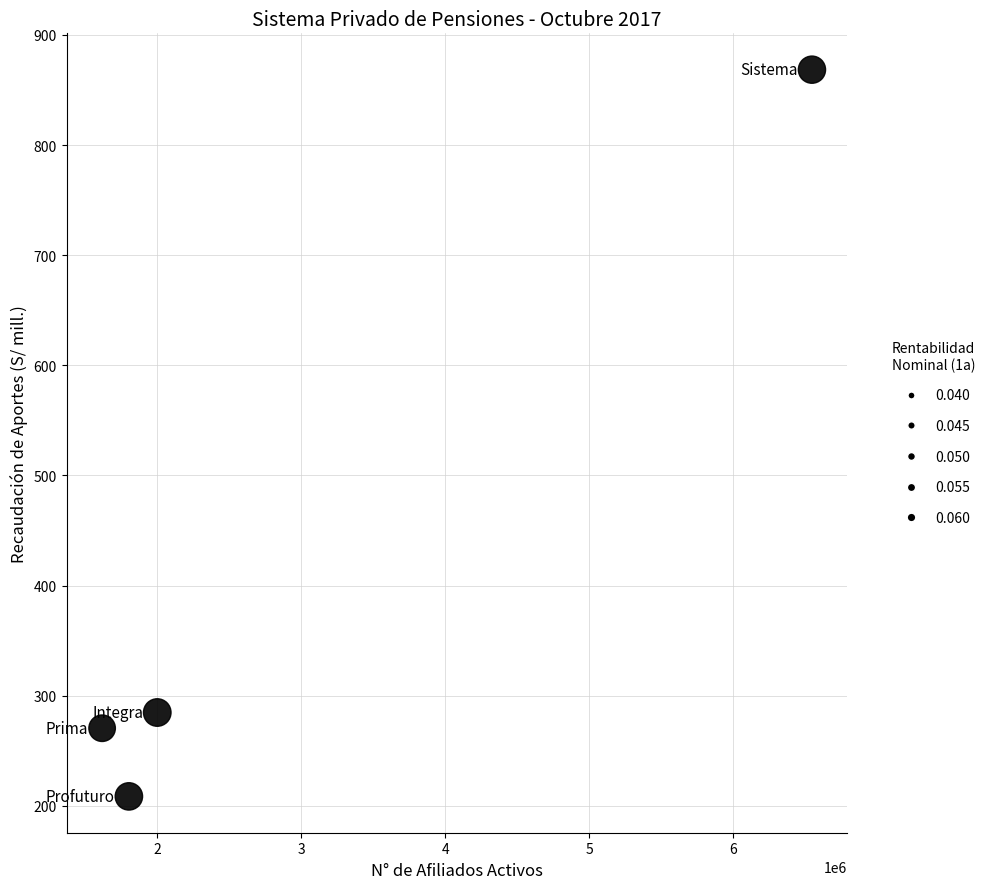

What Y value in the scatter plot is closest to 538?

284.7